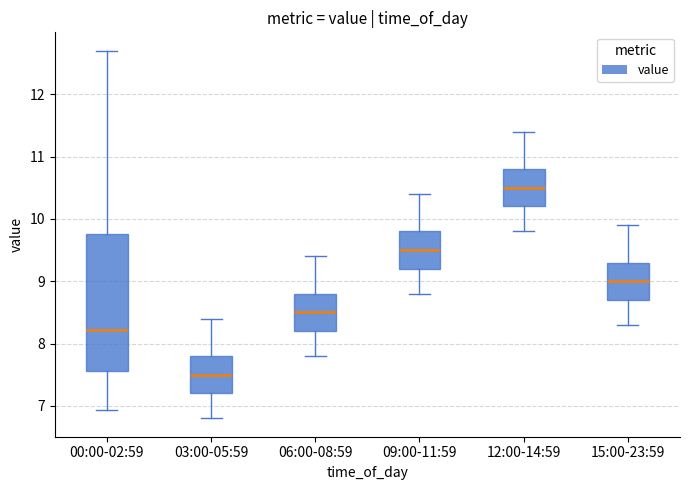

Which box has the lowest median line?

03:00-05:59